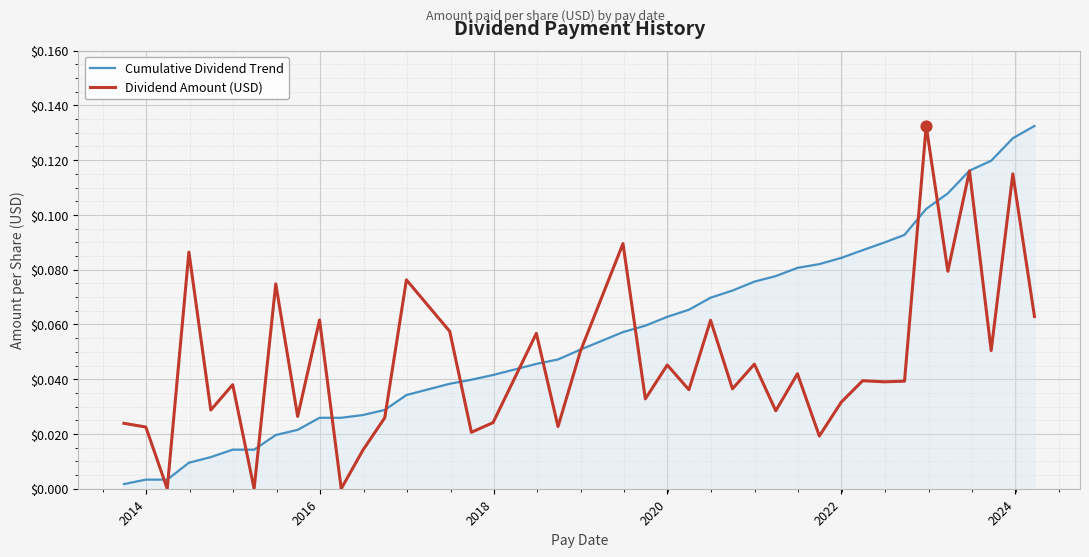

List the series in order of their overall mean, highest first.

Cumulative Dividend Trend, Dividend Amount (USD)